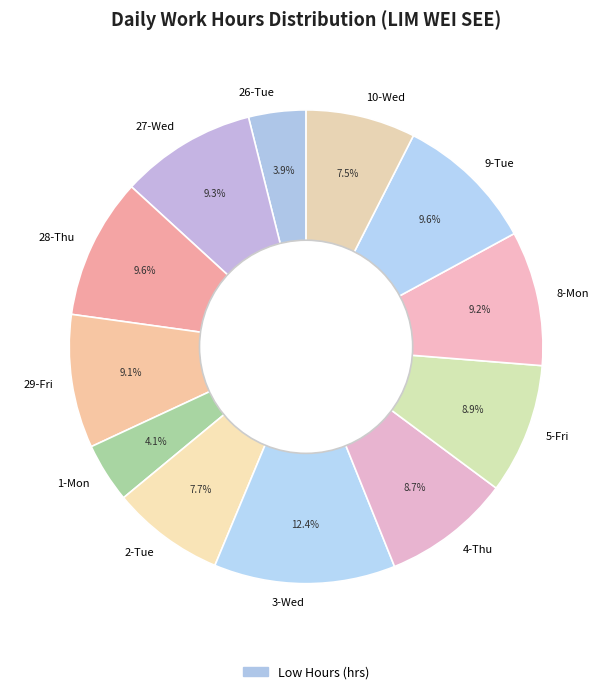

To the nearest percent, what percentage of the pie is 29-Fri?

9%